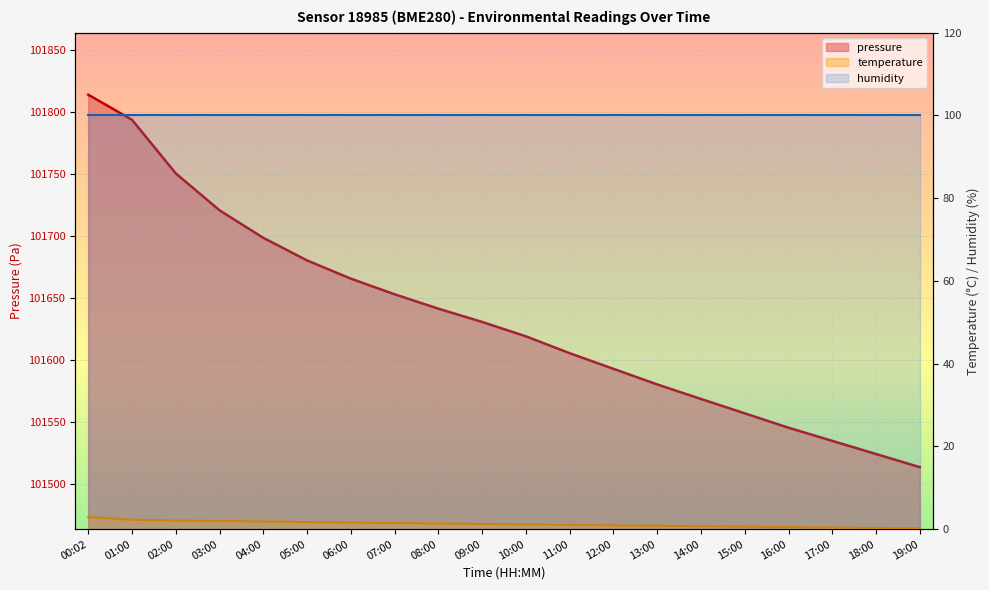

What is the highest value of the temperature series?

2.9